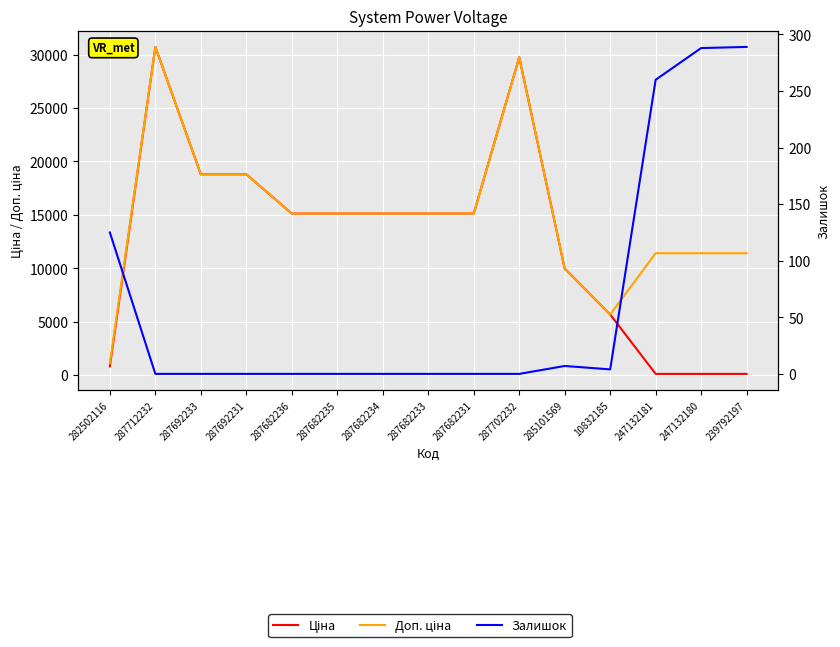

The Ціна series shows 2812.4 at 10832185. True or false?

False